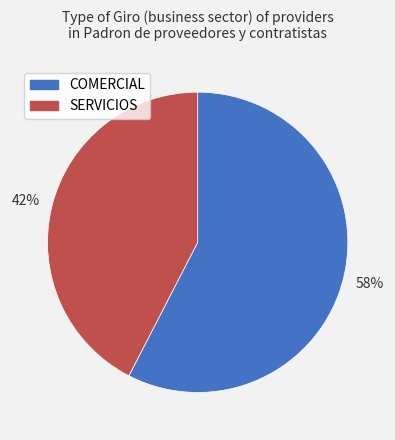

How many segments does this pie chart have?

2